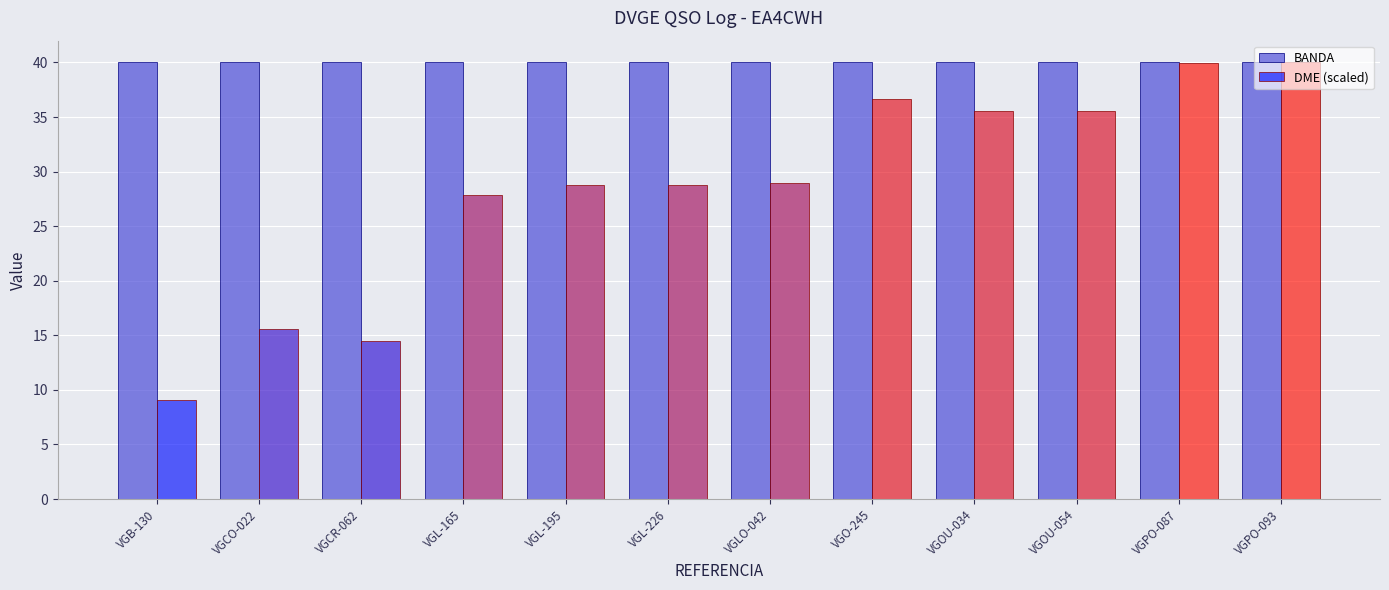

The value of BANDA at VGCR-062 is 57.4. True or false?

False